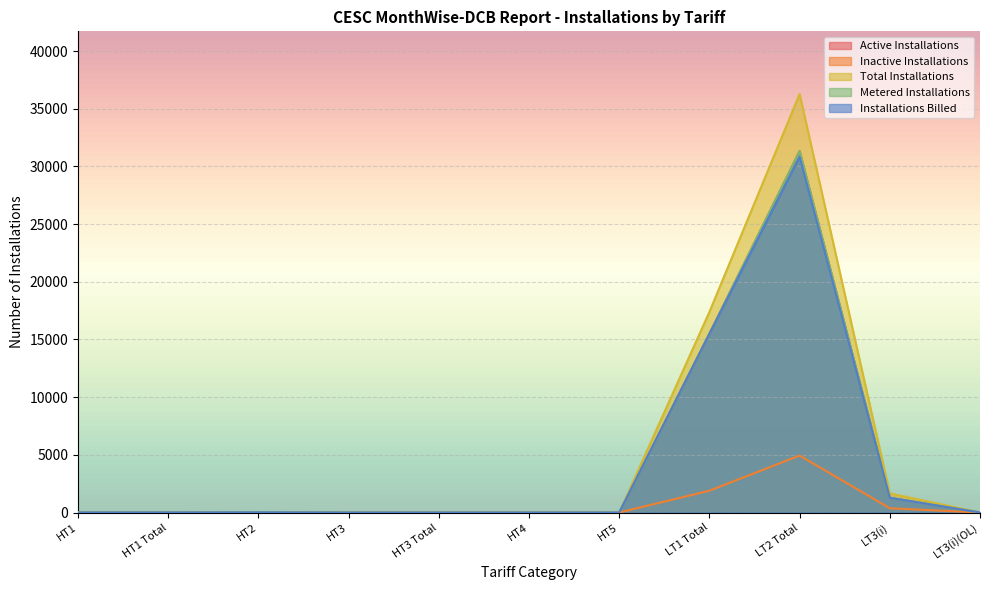

How many data points in Total Installations are above 4?

5